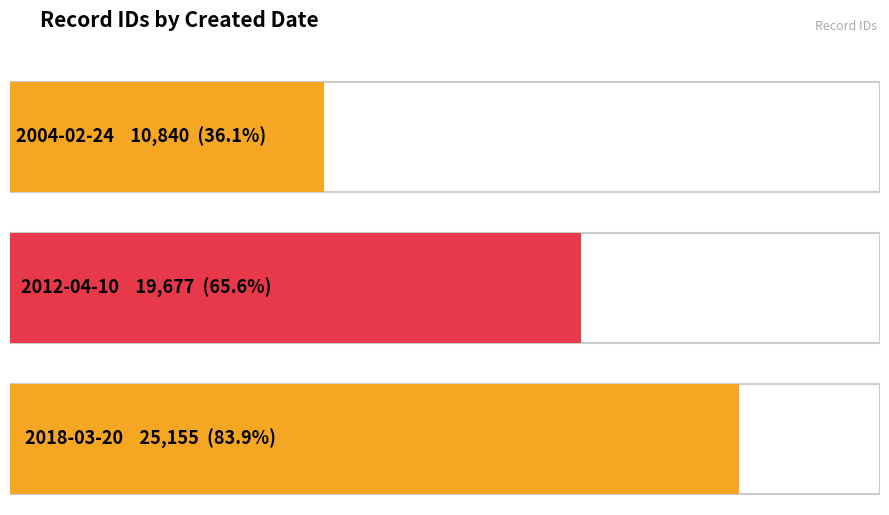

Which has a higher value, 2012-04-10 or 2004-02-24?

2012-04-10